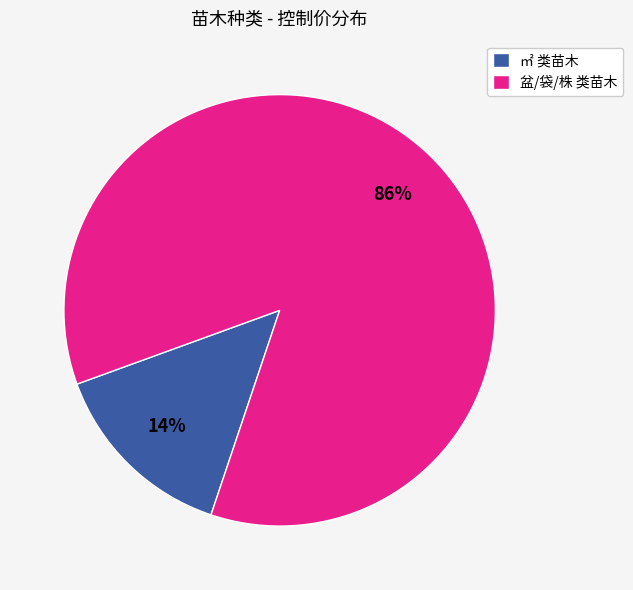

Rank the categories by value from lowest to highest.

㎡ 类苗木, 盆/袋/株 类苗木